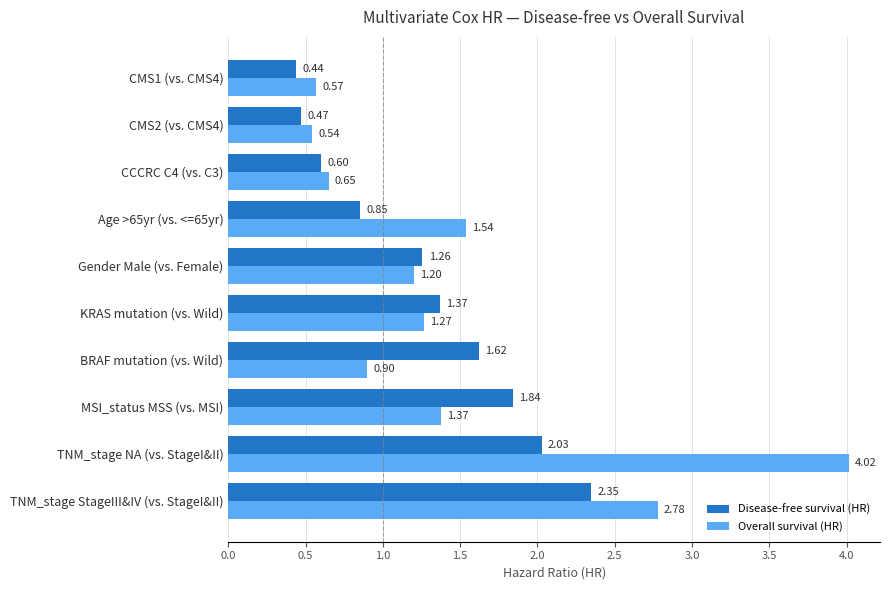

How many data points in Overall survival (HR) are above 1?

6